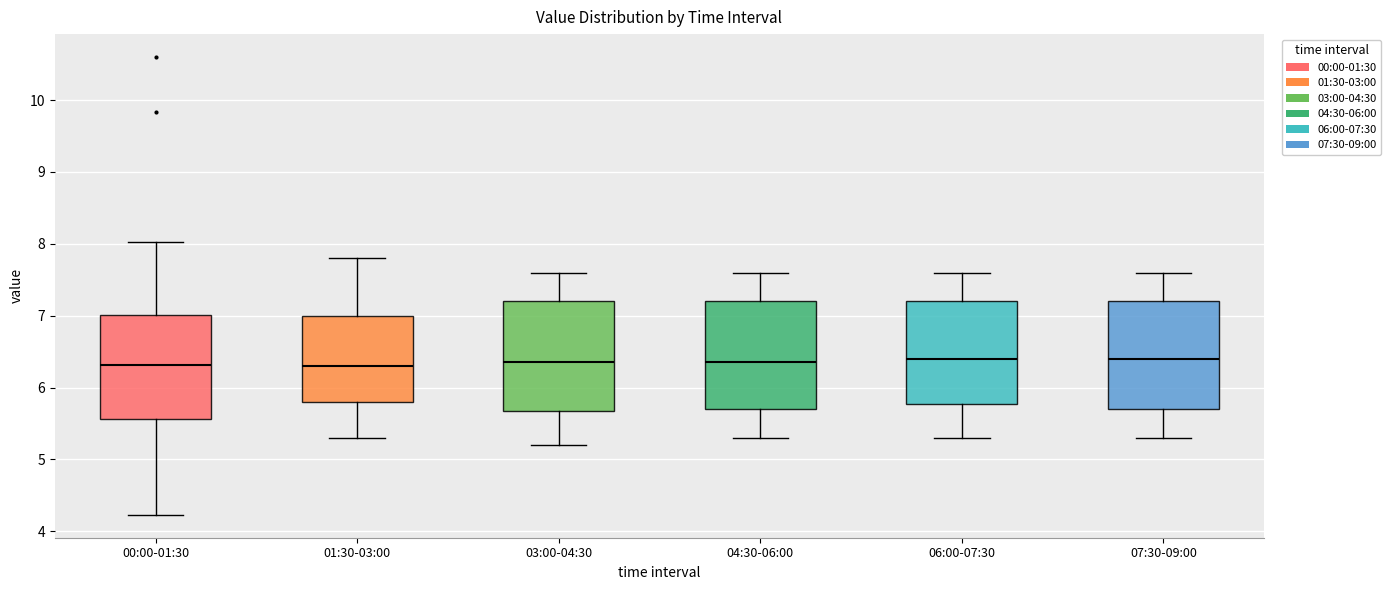

Where does the median line of the box for 00:00-01:30 sit on the y-axis? The values are not printed on the chart, so give them approximately, as read against the axis.

6.3